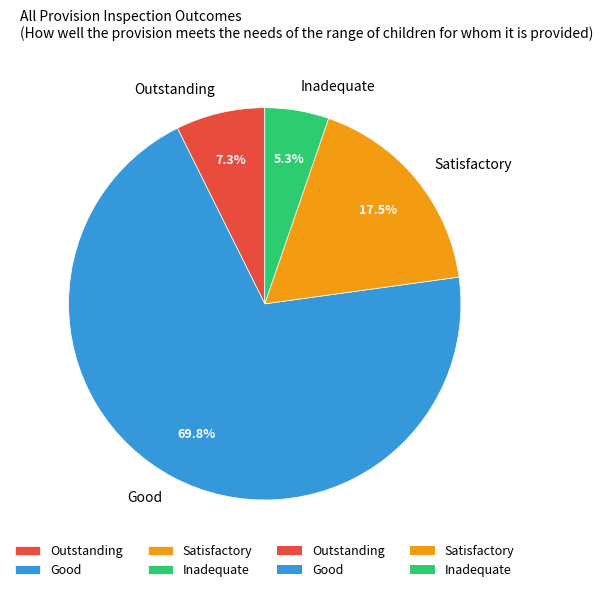

How many segments does this pie chart have?

4